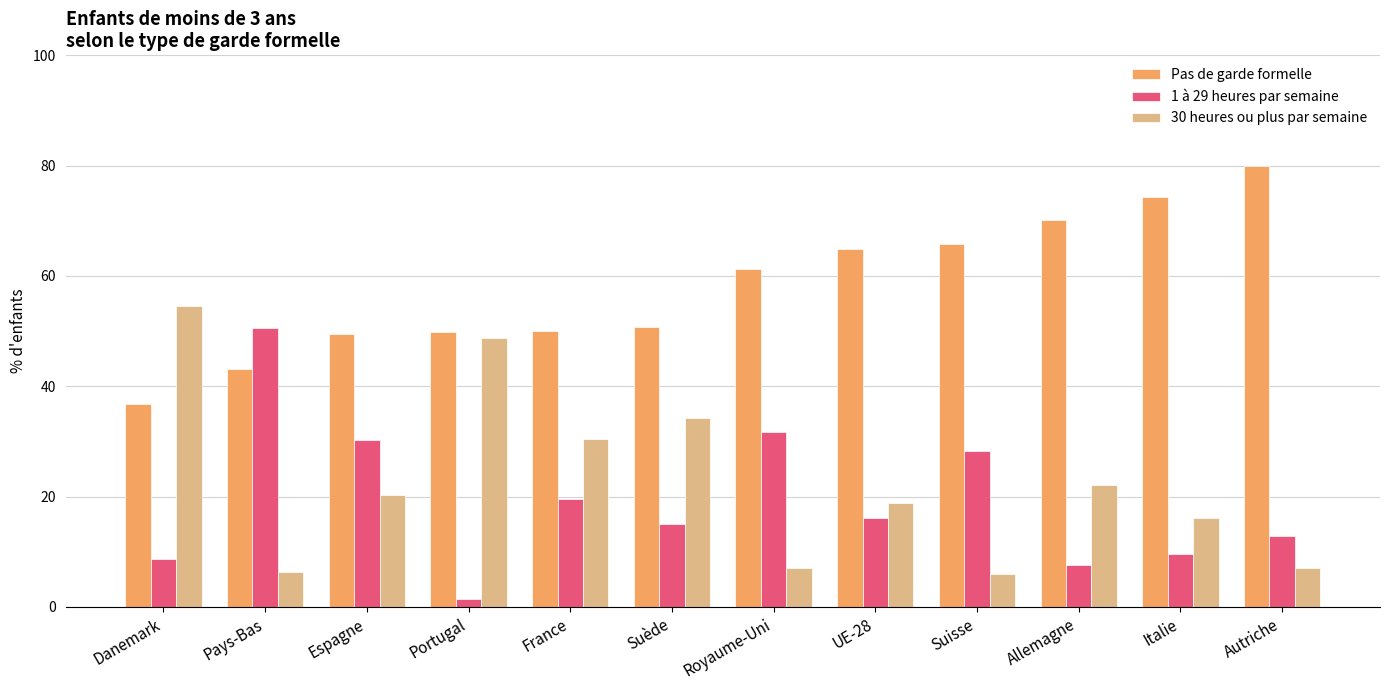

What is the difference between the maximum and minimum values in the 30 heures ou plus par semaine series?

48.6